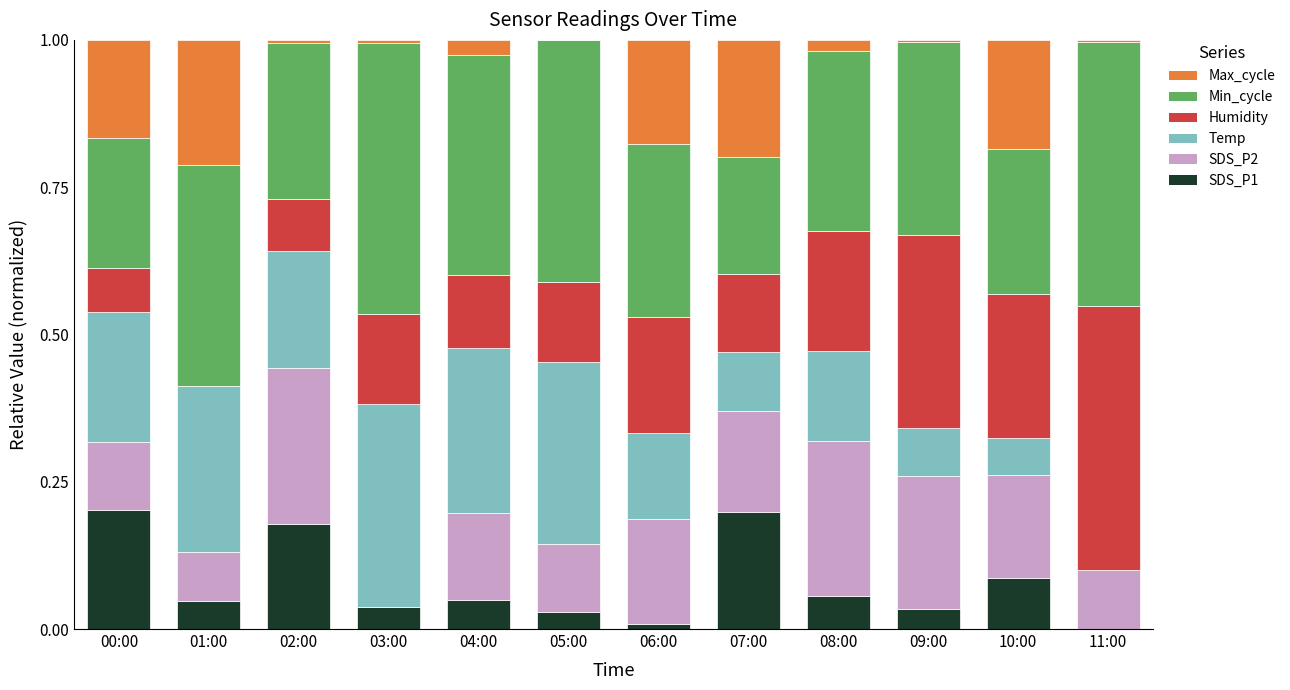

What is the total value across all series at 10:00?

1.0